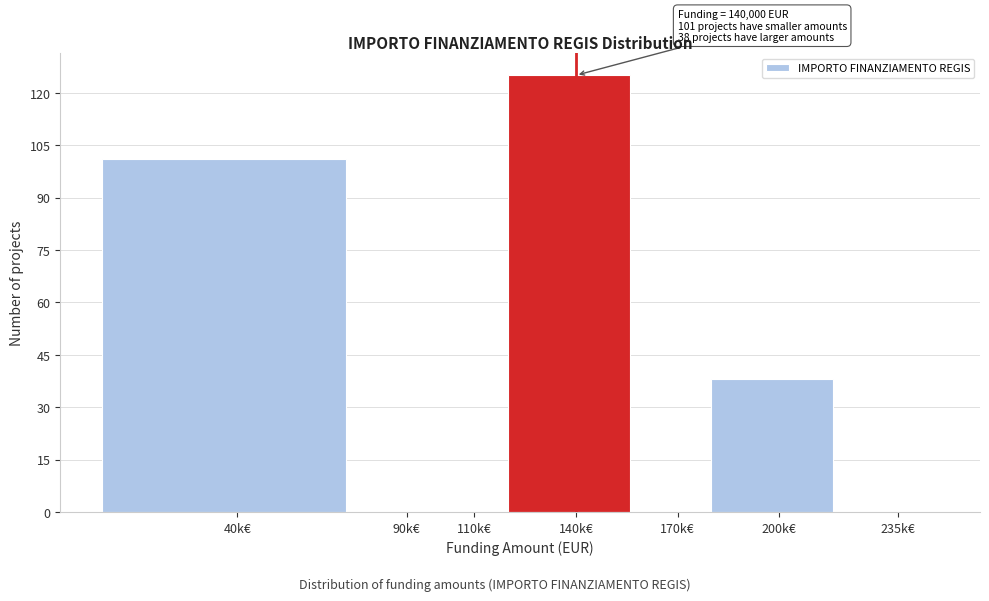

Reading left to right, transcribe all the data shown in this chart.

40k€=101	90k€=0	110k€=0	140k€=125	170k€=0	200k€=38	235k€=0